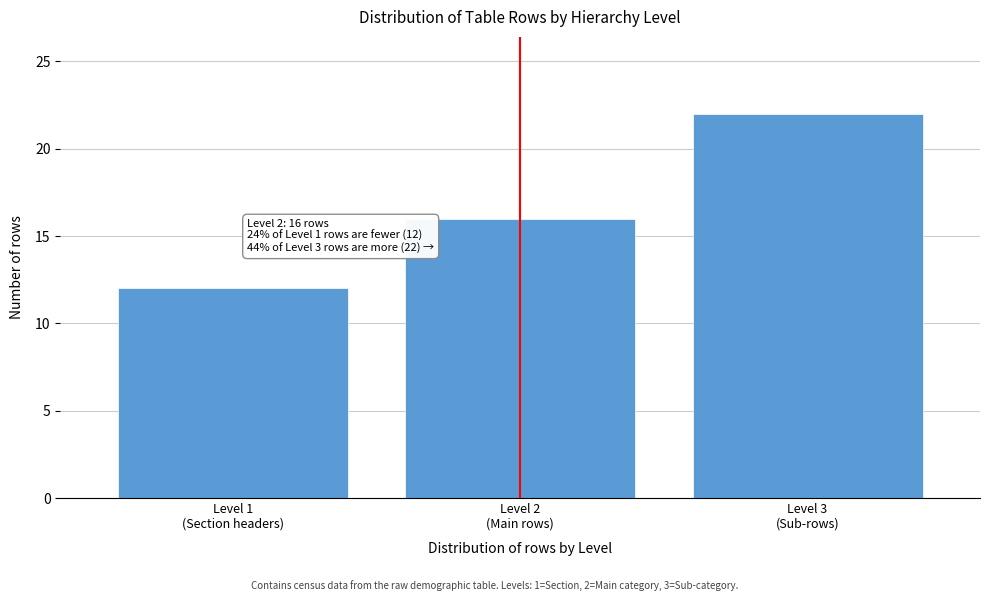

Reading right to left, extract all data points from this chart.

22	16	12